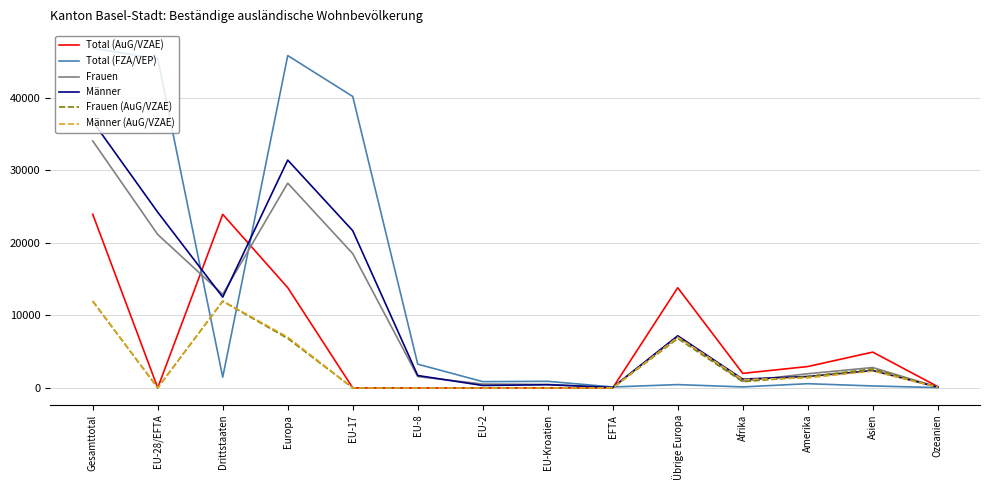

True or false: Frauen (AuG/VZAE) has a value of 11955 at Drittstaaten.

True